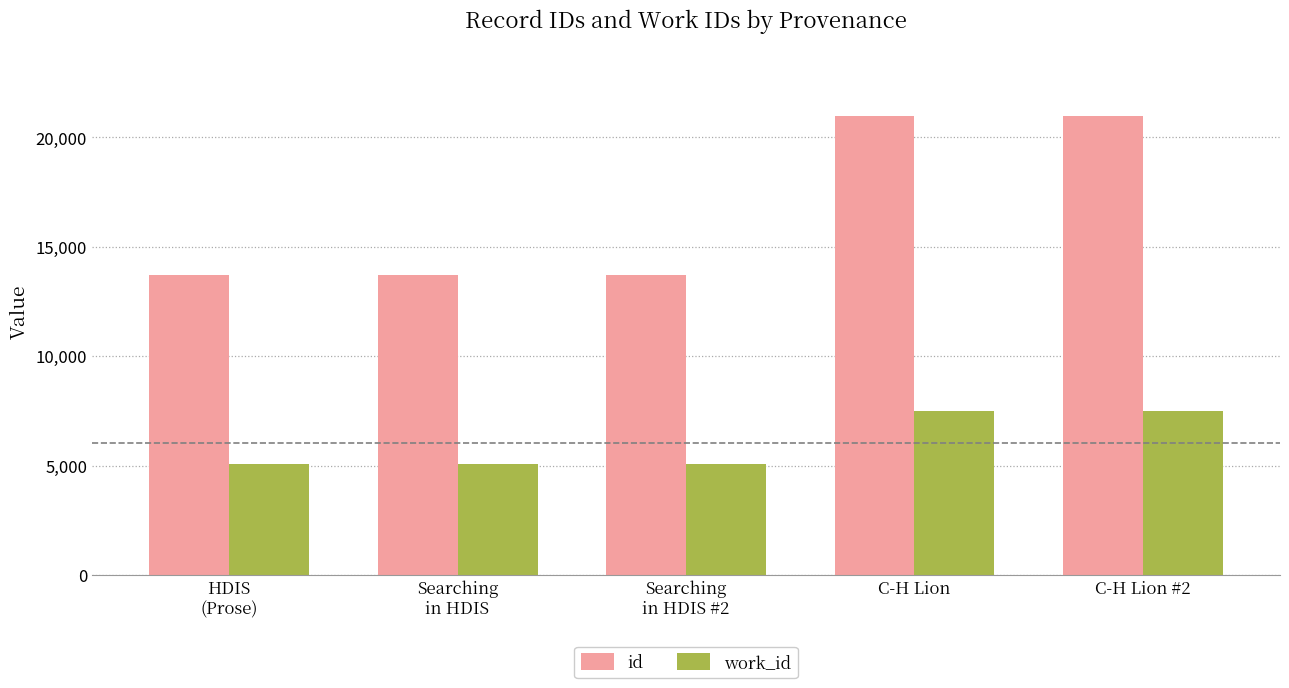

What is the sum of all work_id values?

30216